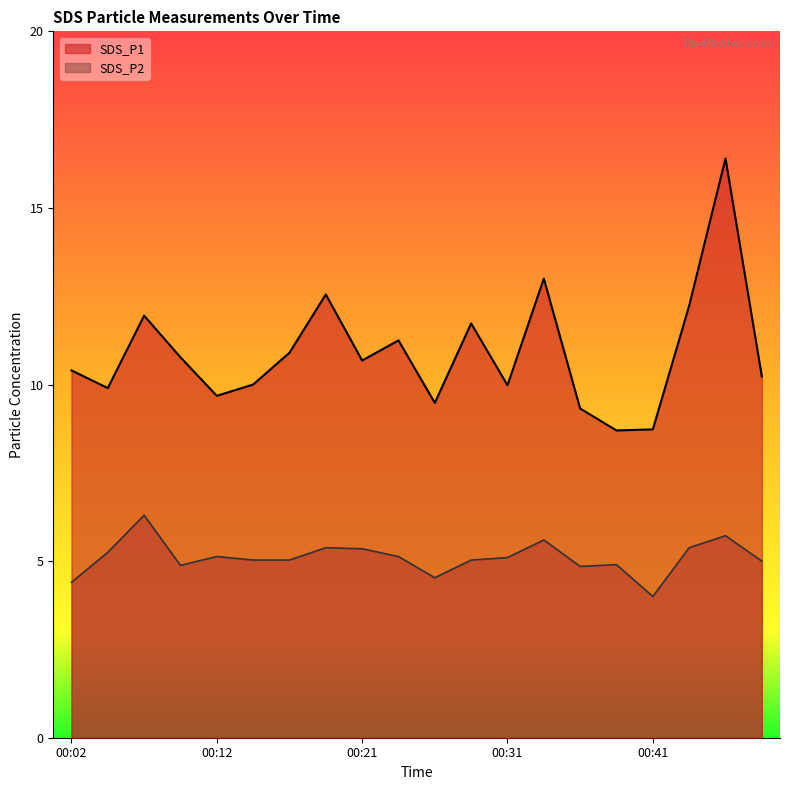

Does the chart have visible grid lines?

No